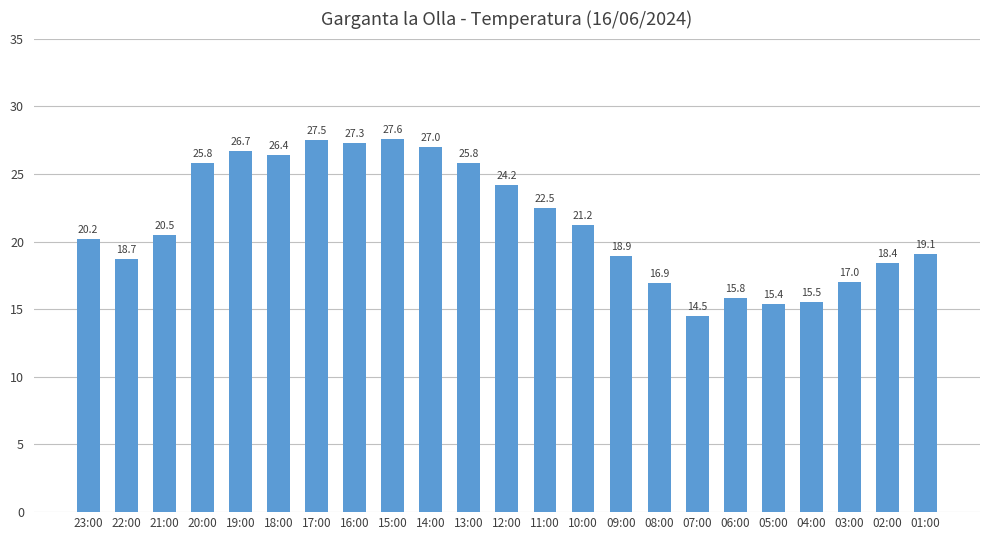

Are the bars horizontal?

No